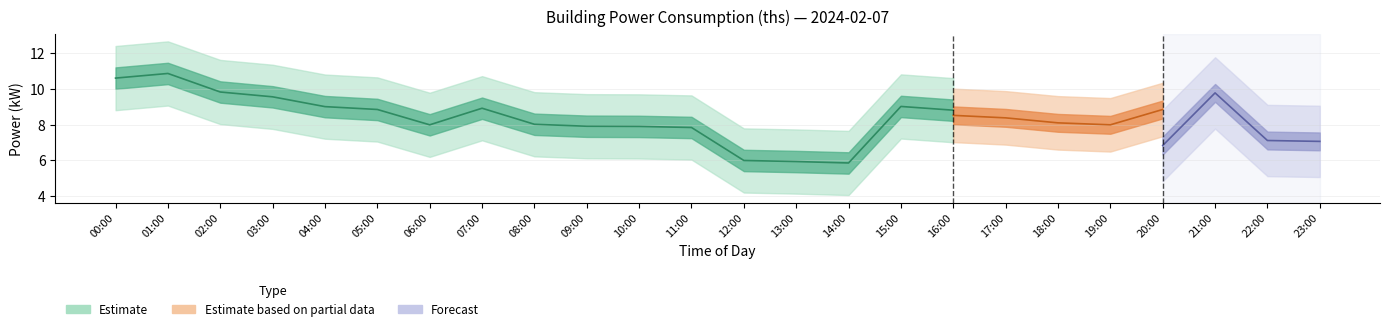

What are all the series names shown in the legend?

Estimate, Estimate based on partial data, Forecast